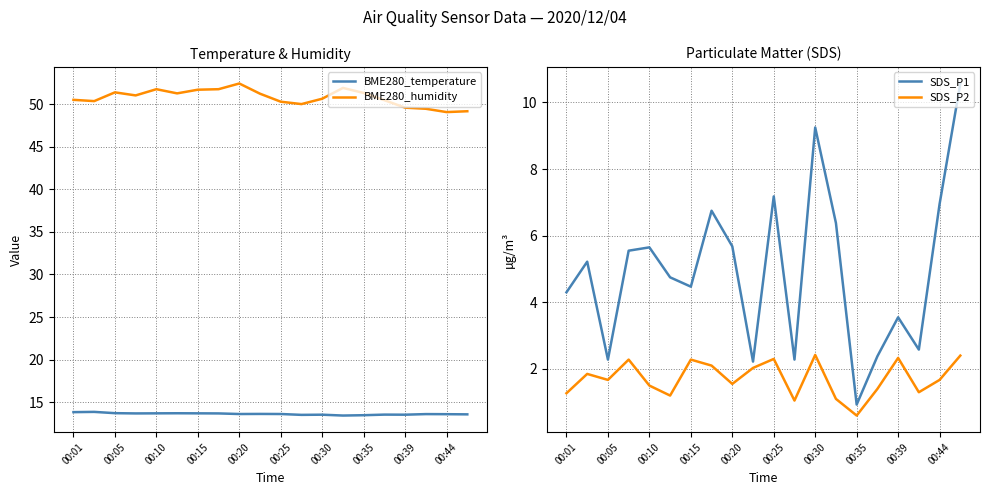

Which series has the largest total across all categories?

BME280_humidity